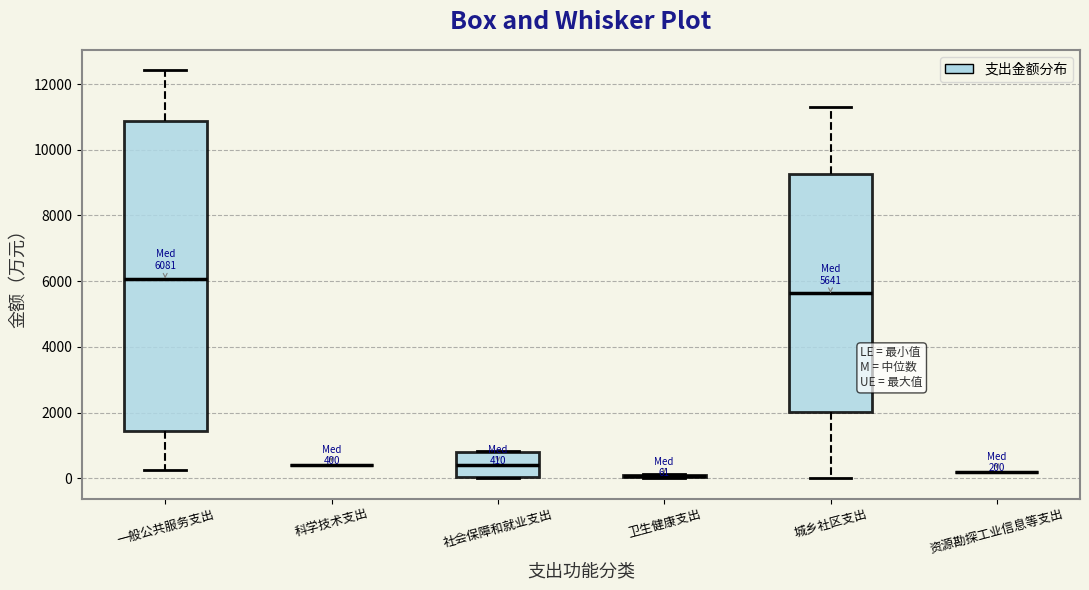

Which box is the tallest, from its lower edge to its upper edge?

一般公共服务支出